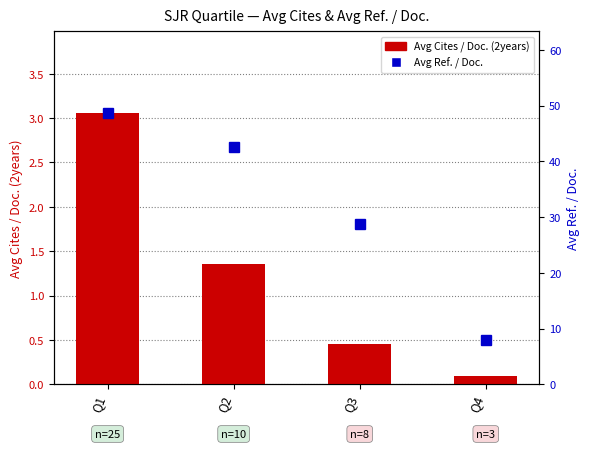

At how many categories does at least one series exceed 30?

2